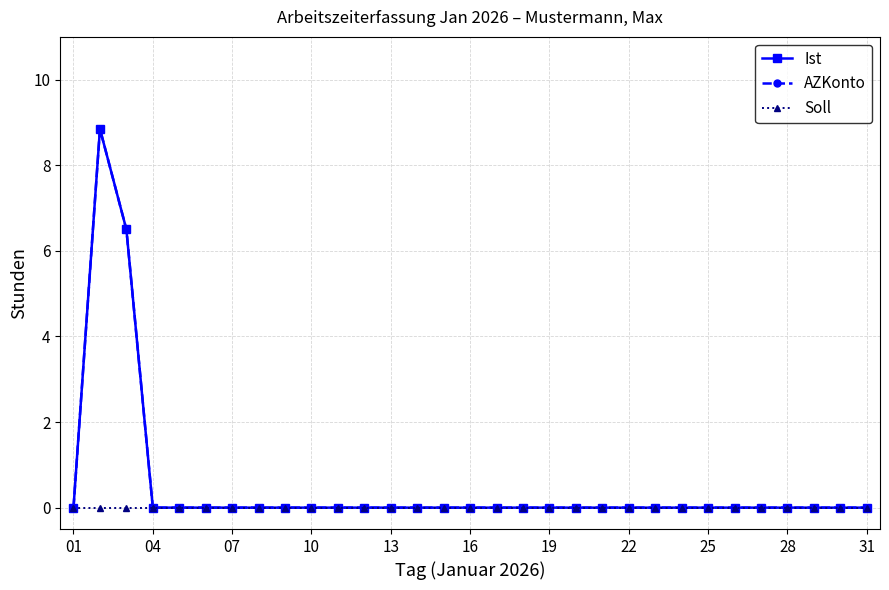

Does the chart have visible grid lines?

Yes